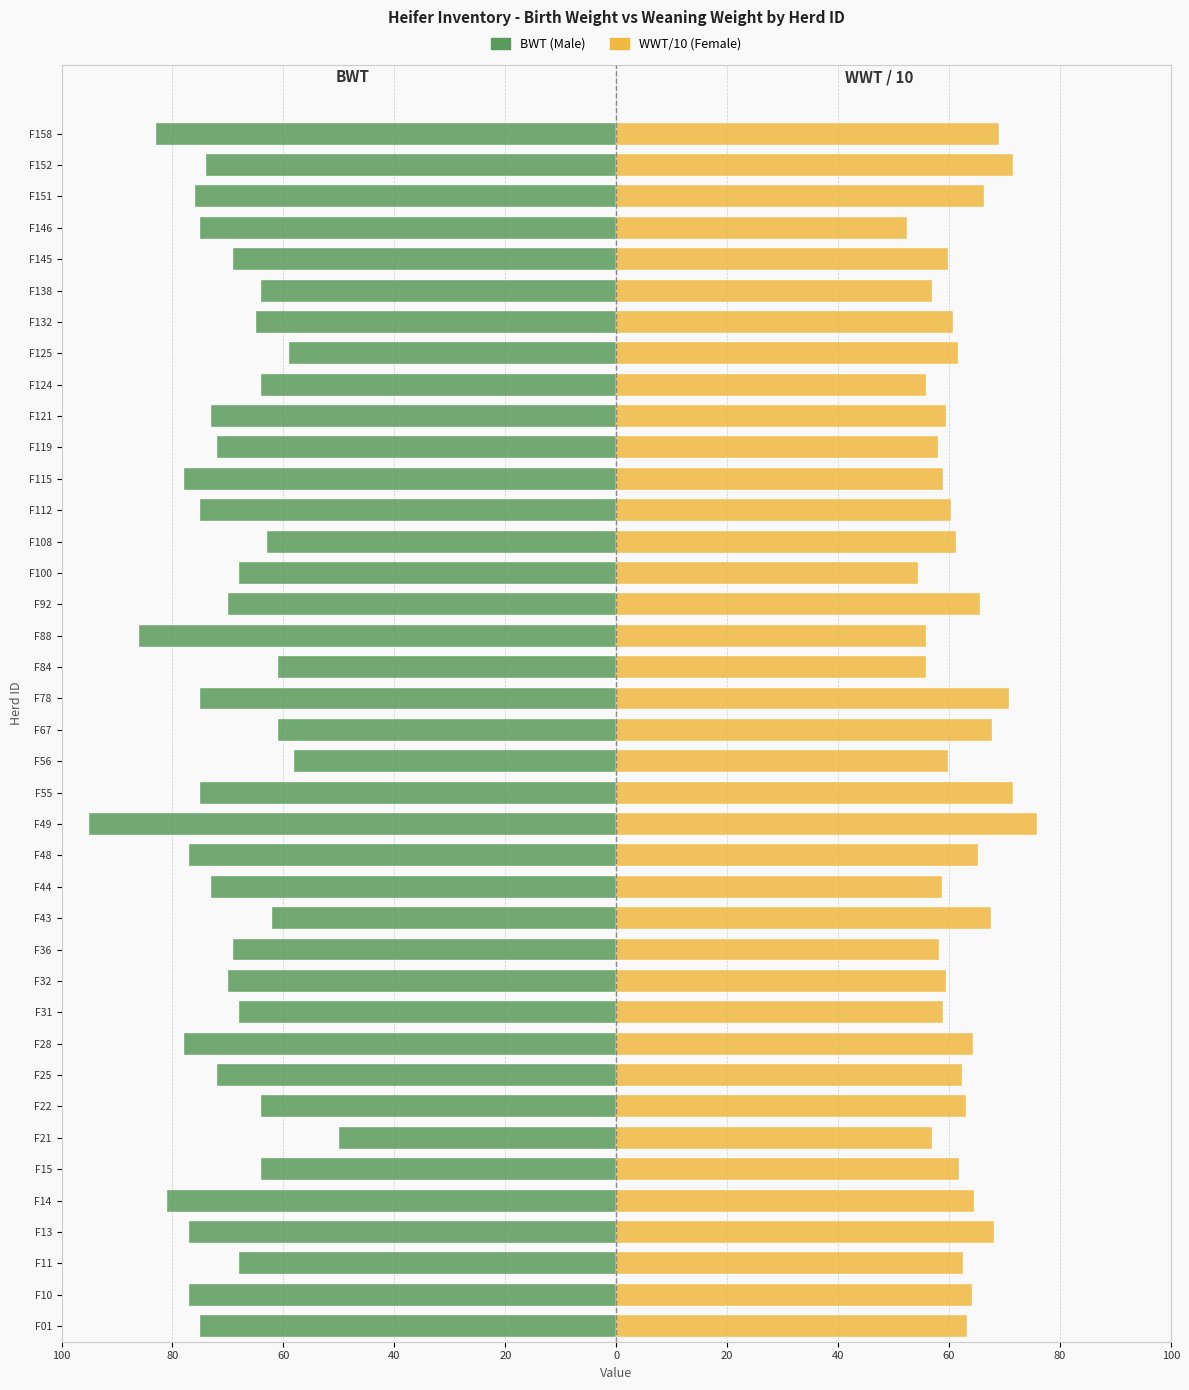

What is the minimum value for BWT (Male)?

-95.0